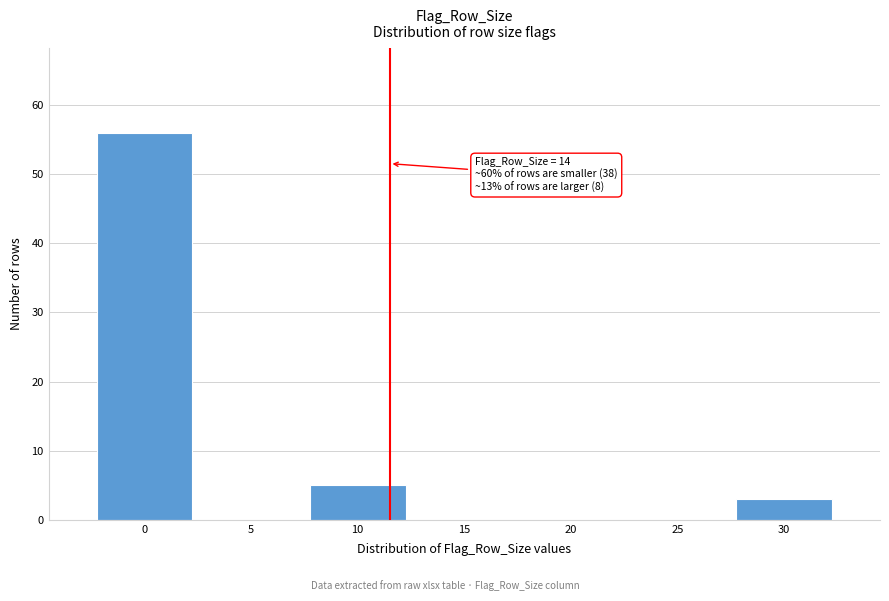

Reading left to right, extract all data points from this chart.

0=56	5=0	10=5	15=0	20=0	25=0	30=3